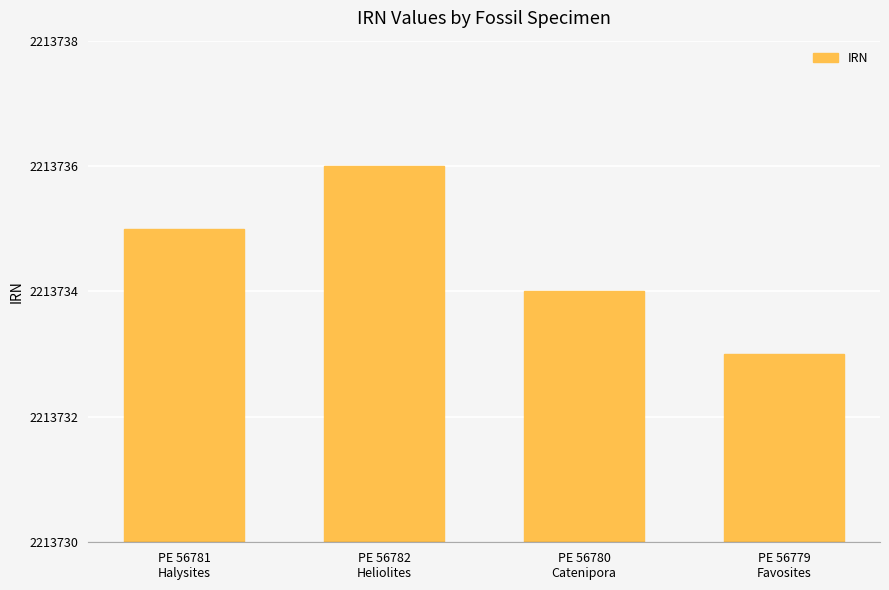

What is the greatest value displayed?

2213736